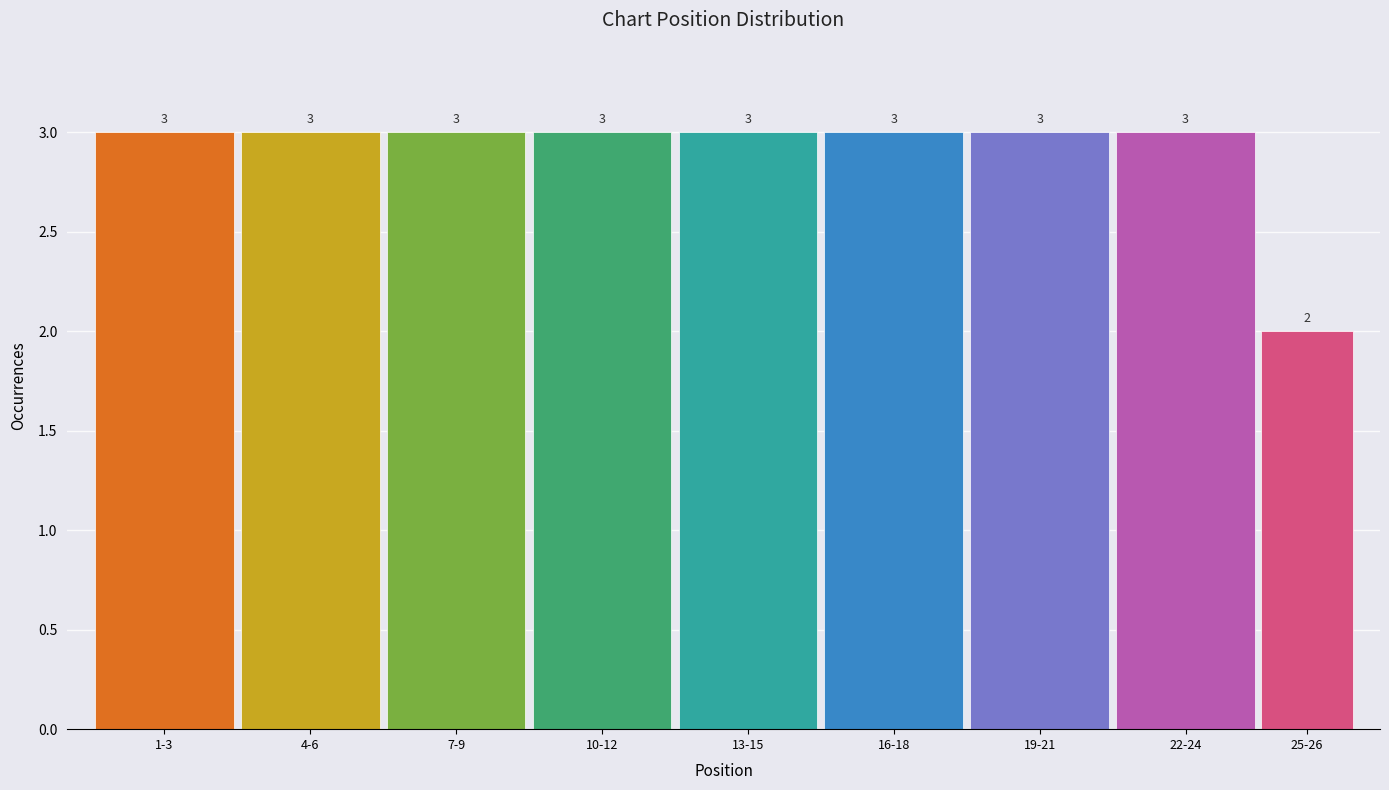

Reading left to right, list all the values displayed in this chart.

3	3	3	3	3	3	3	3	2